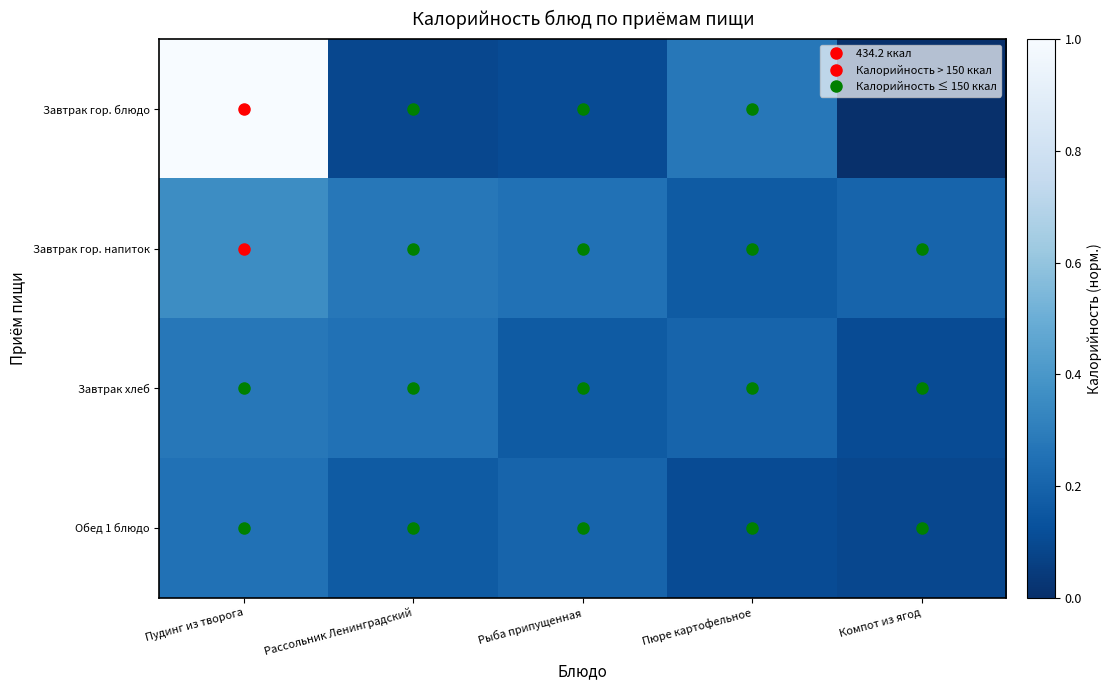

Rank the series by their average value, from highest to lowest.

Завтрак гор. блюдо, Завтрак гор. напиток, Завтрак хлеб, Обед 1 блюдо